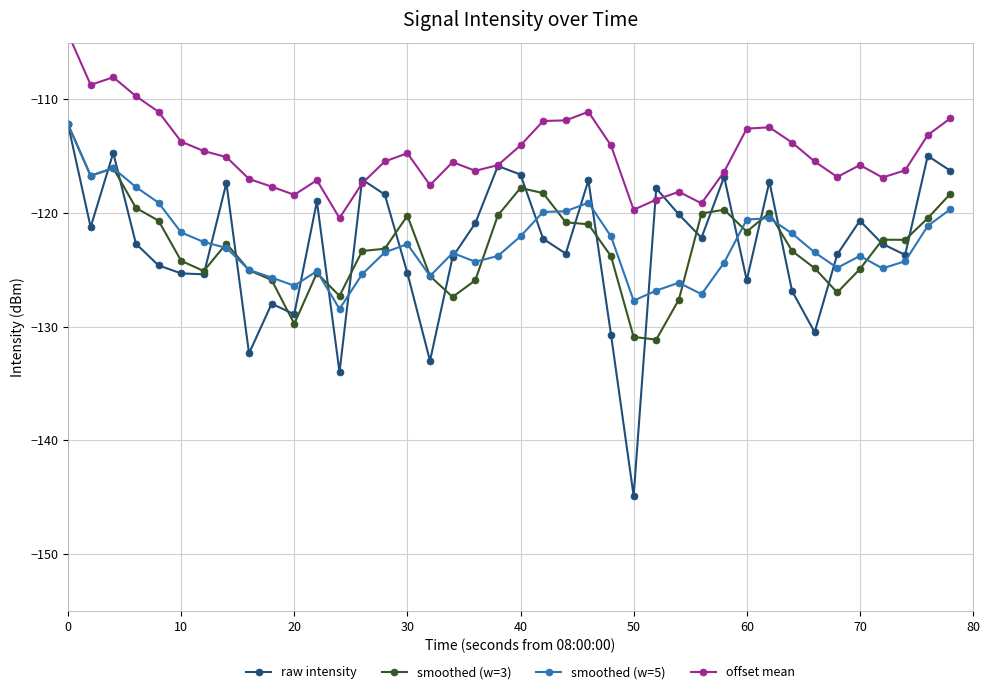

True or false: smoothed (w=3) has a value of -124.2 at 10.

True